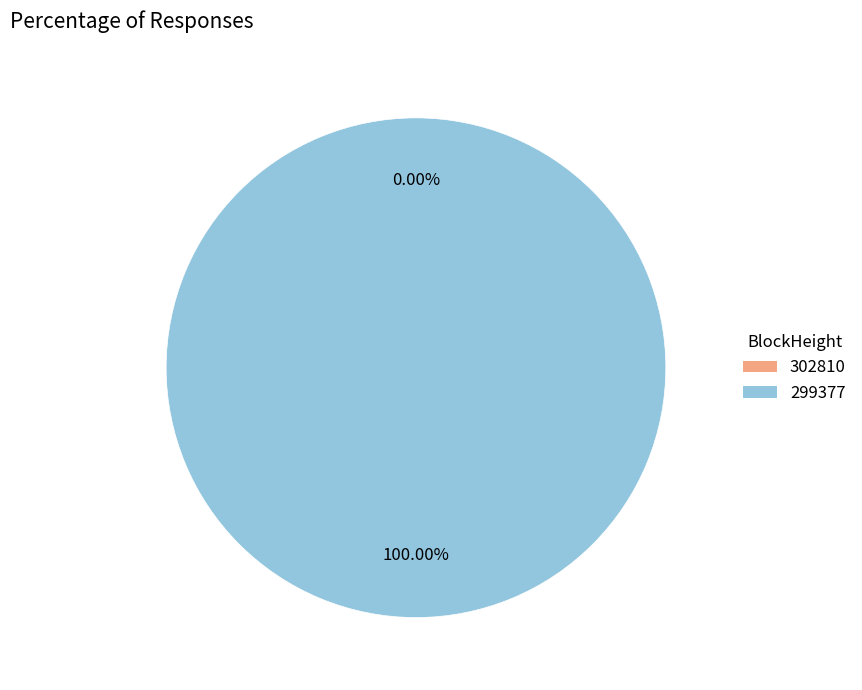

To the nearest percent, what is the combined percentage of 299377 and 302810?

100%